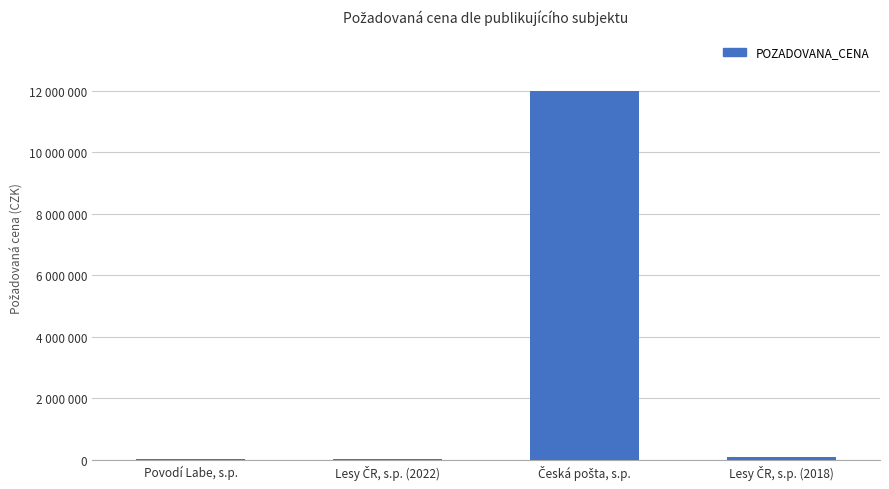

Are the bars horizontal?

No